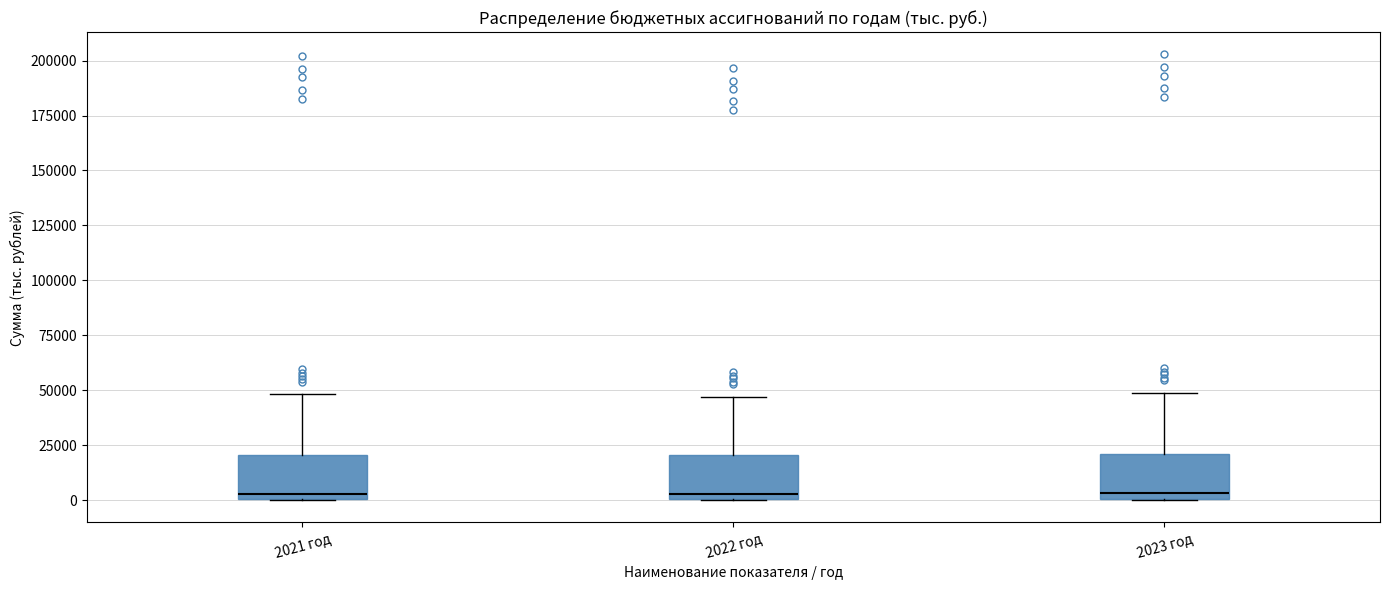

Reading left to right, transcribe this box plot: for each box, give where its median line is, the range the box spans, and where its two whiskers end, as read against the y-axis. The values are not printed on the chart, so give them approximately, as read against the axis.

2021 год: median 5000, box 0 to 20000, whiskers 0 to 50000
2022 год: median 5000, box 0 to 20000, whiskers 0 to 45000
2023 год: median 5000, box 0 to 20000, whiskers 0 to 50000